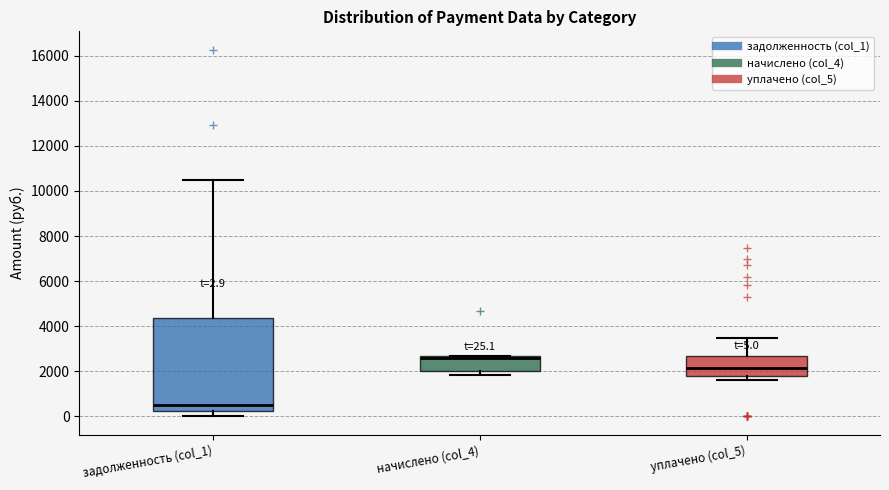

Which box's median line is the highest?

начислено (col_4)